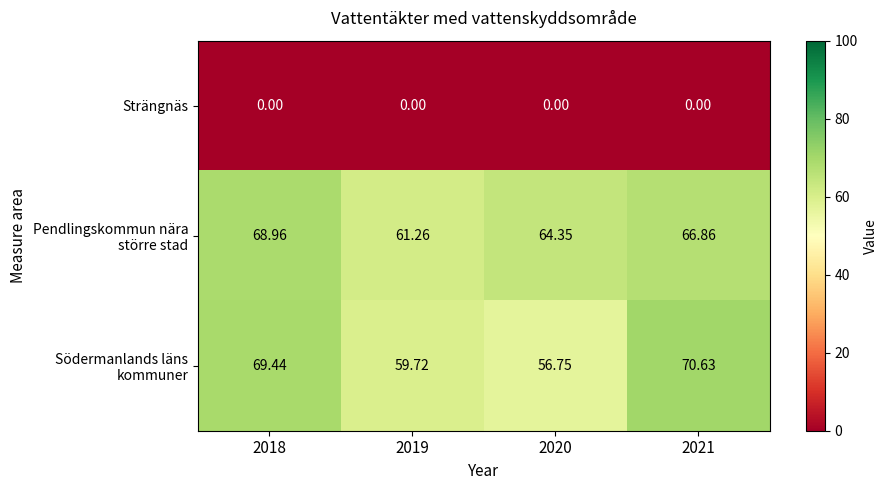

Which series changed the most between 2018 and 2021?

Pendlingskommun nära större stad